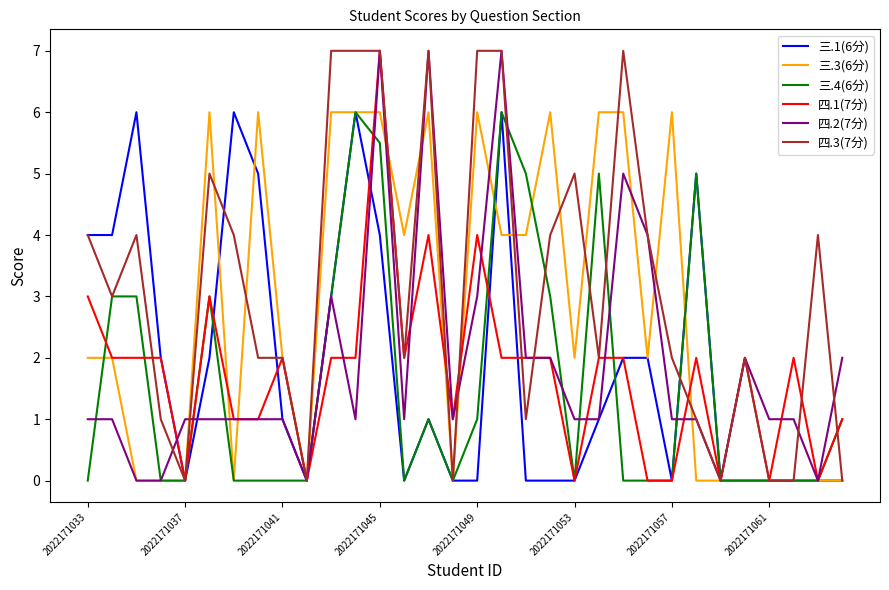

True or false: 三.3(6分) and 四.3(7分) cross at least once.

True